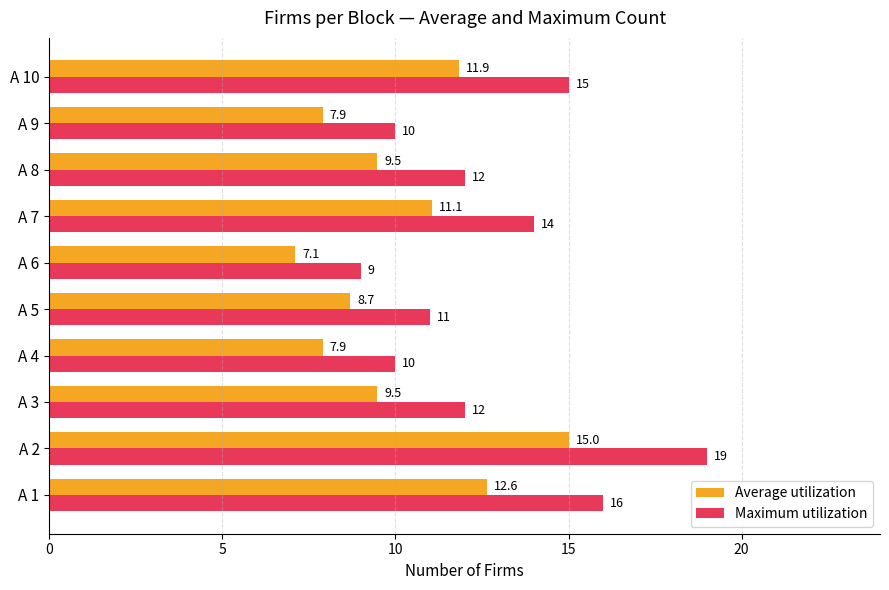

True or false: Average utilization has a value of 9.5 at A 3.

True